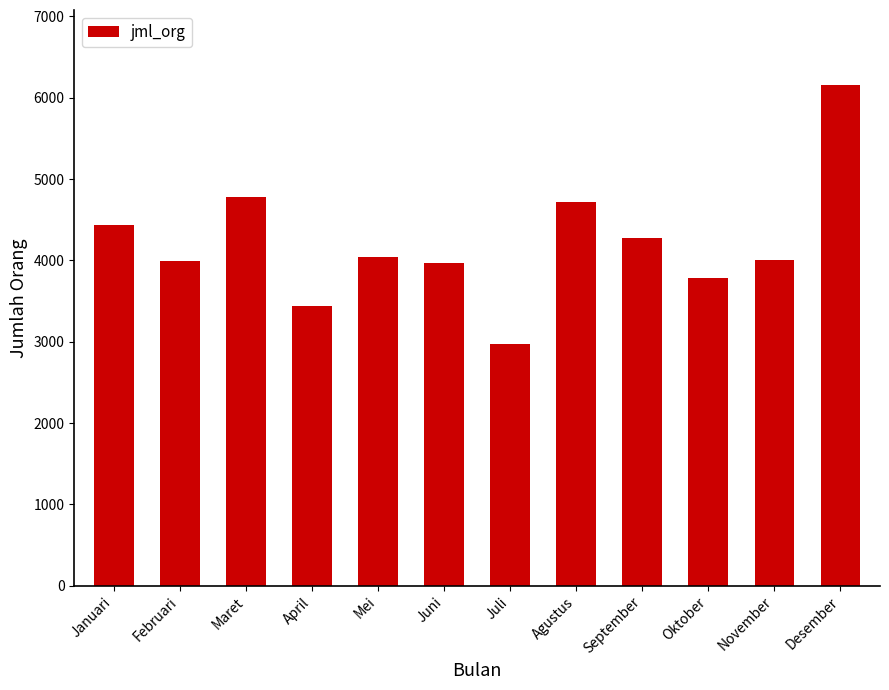

What is the difference between the values at Oktober and April?

336